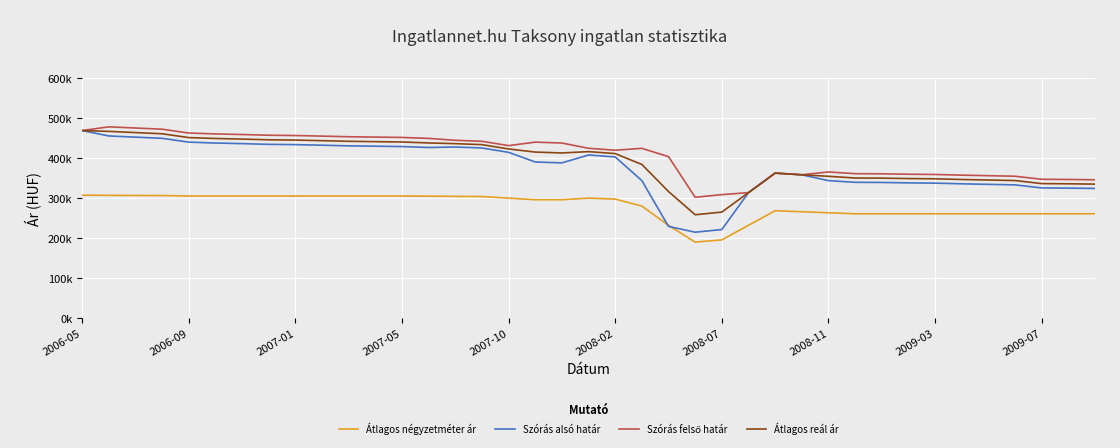

Is this an area chart (filled region under the line)?

No